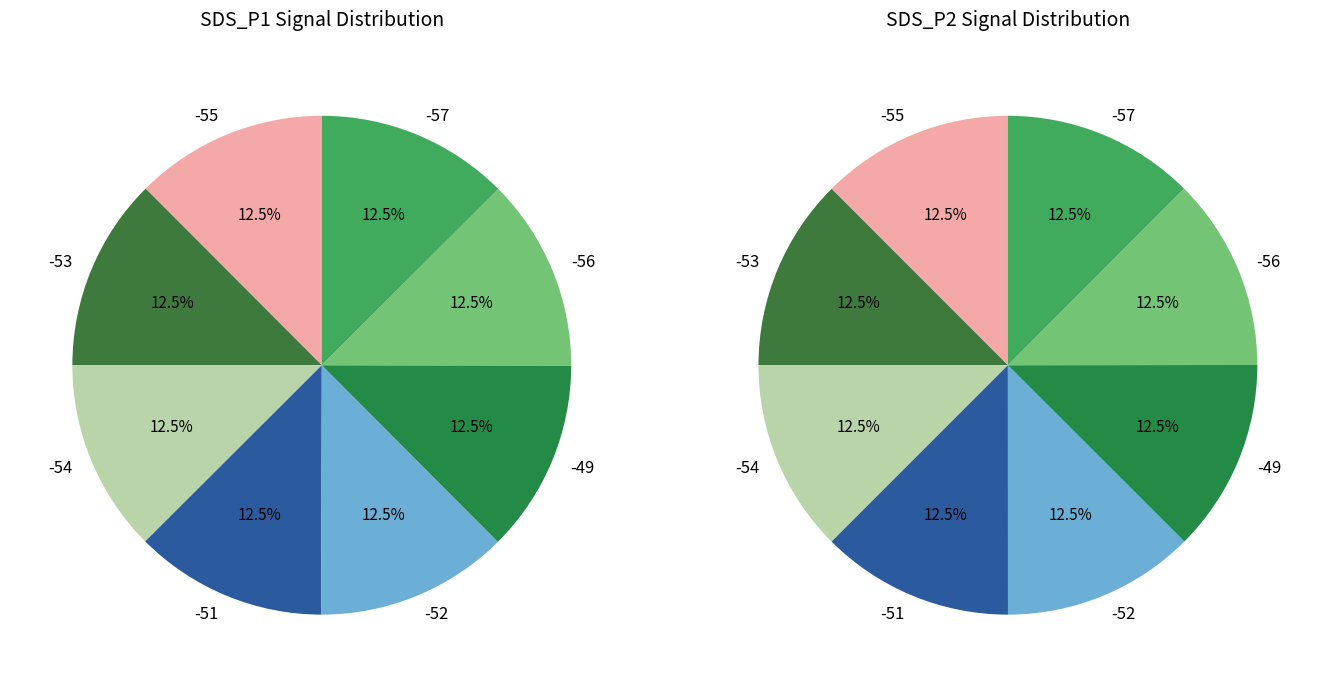

To the nearest percent, what is the average slice percentage?

12%